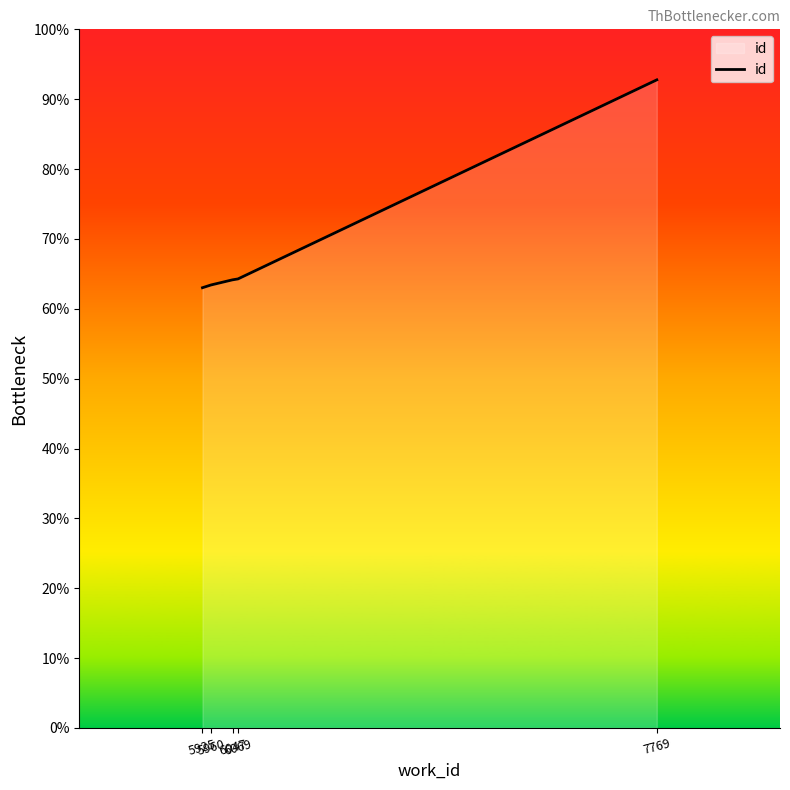

Does the chart have visible grid lines?

No